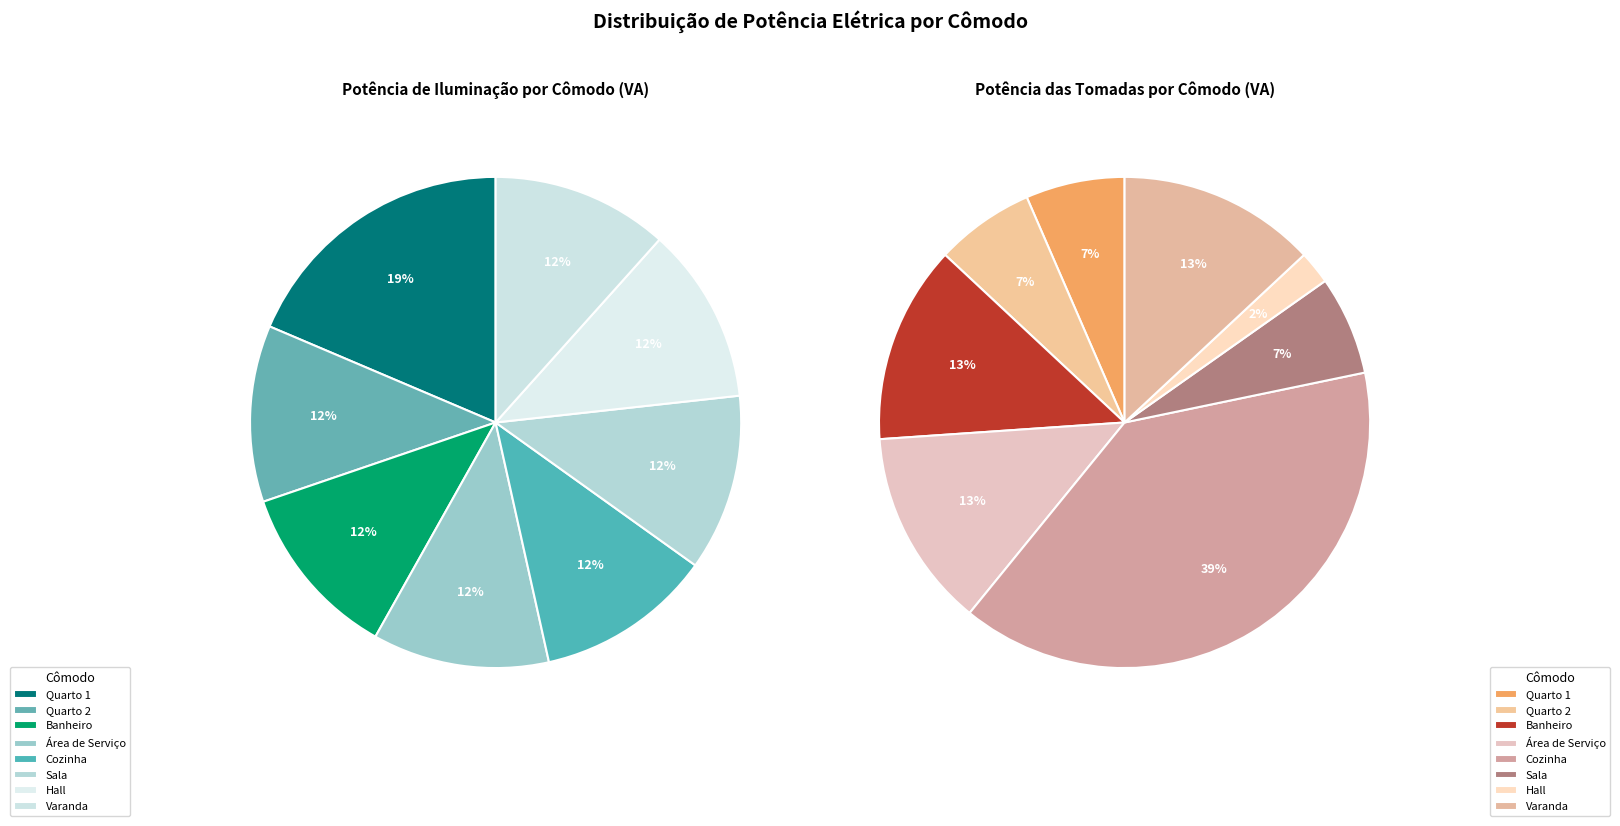

To the nearest percent, what percentage of the pie is Cozinha?

12%